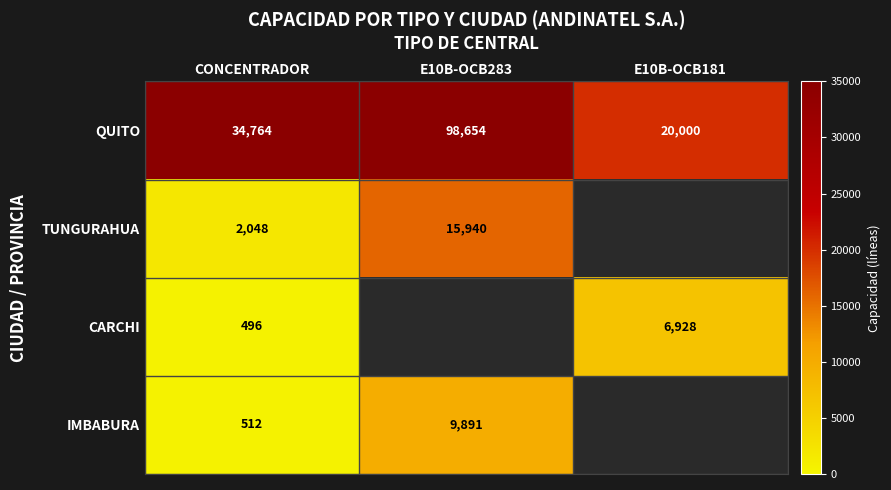

At CONCENTRADOR, list the series in order from largest to smallest.

QUITO, TUNGURAHUA, IMBABURA, CARCHI